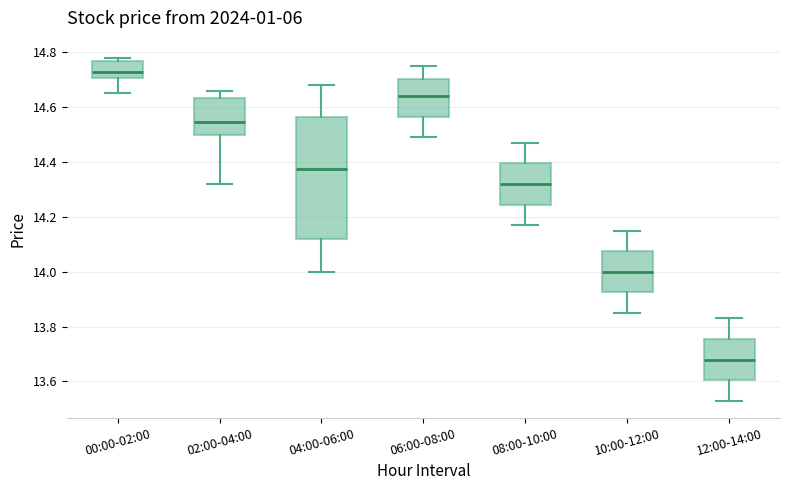

Where does the median line of the box for 04:00-06:00 sit on the y-axis? The values are not printed on the chart, so give them approximately, as read against the axis.

14.38